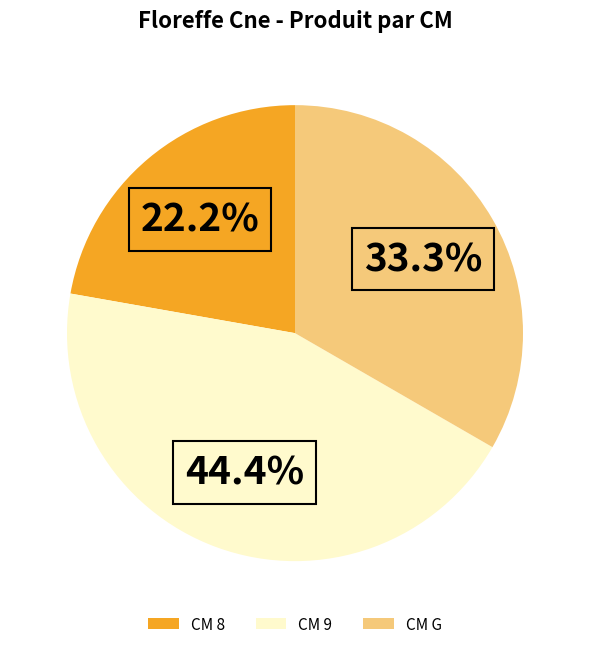

To the nearest percent, what is the average slice percentage?

33%